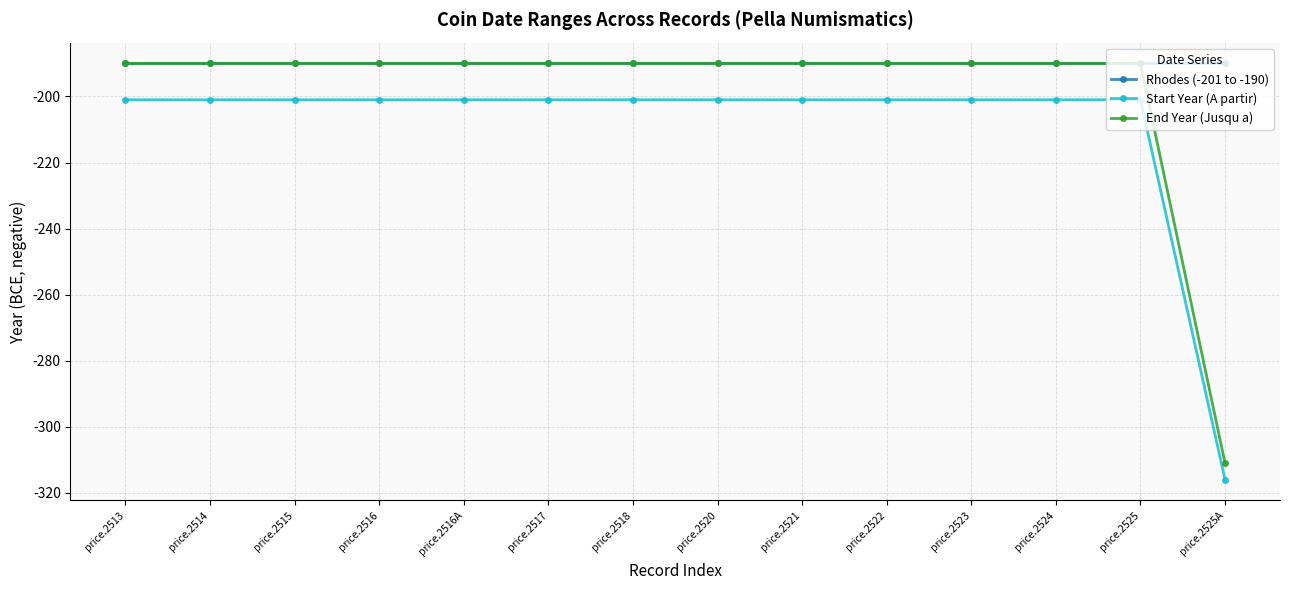

Is it true that End Year (Jusqu a) equals -303 at price.2522?

False